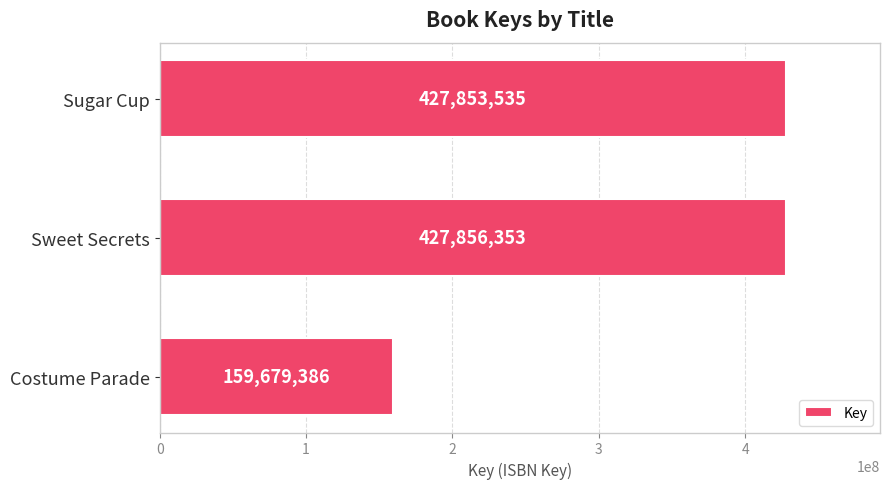

What is the difference between the maximum and second lowest values?

2818